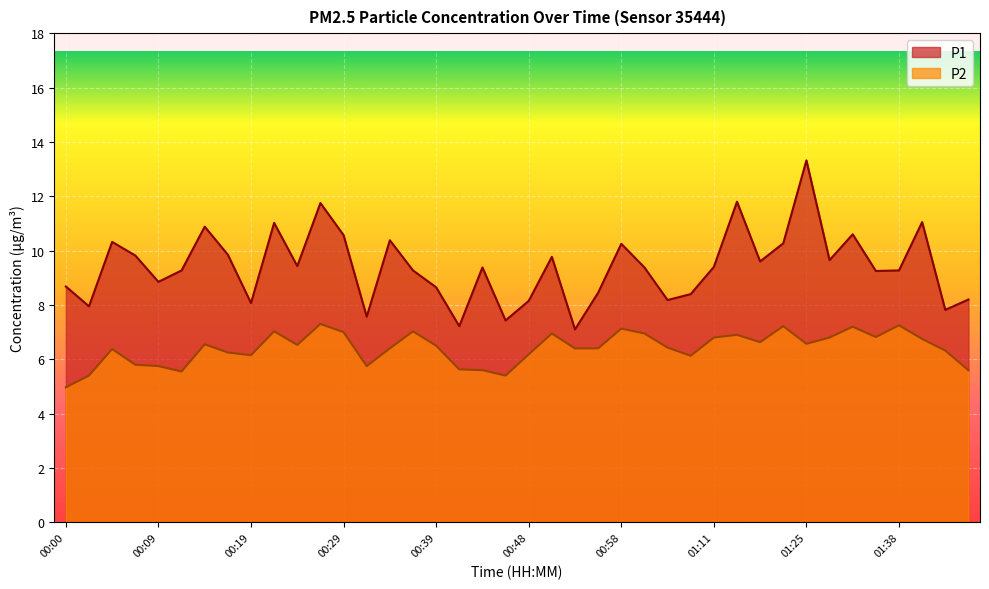

At how many categories does at least one series exceed 10?

12